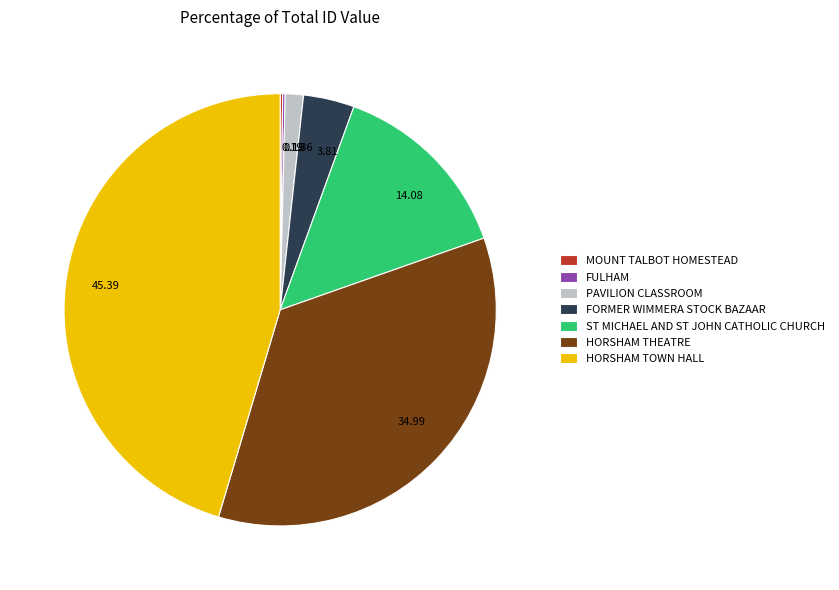

Is there a majority slice in this chart?

No